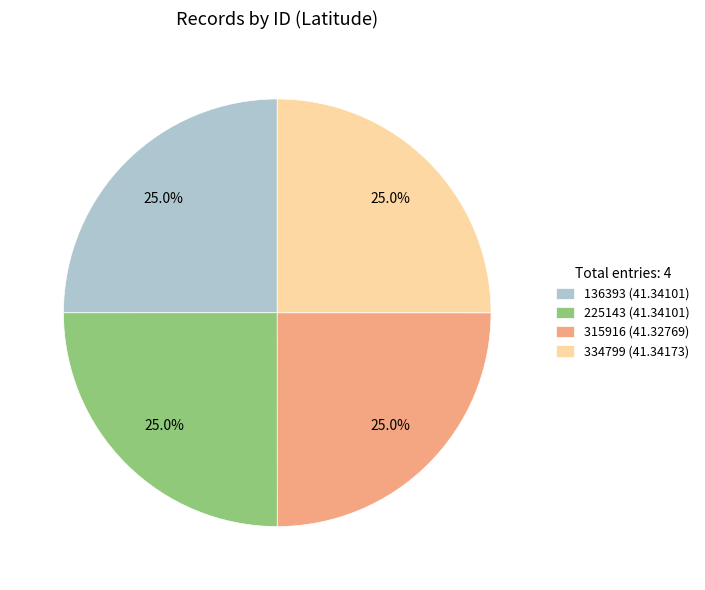

To the nearest percent, what percentage of the pie is 334799?

25%